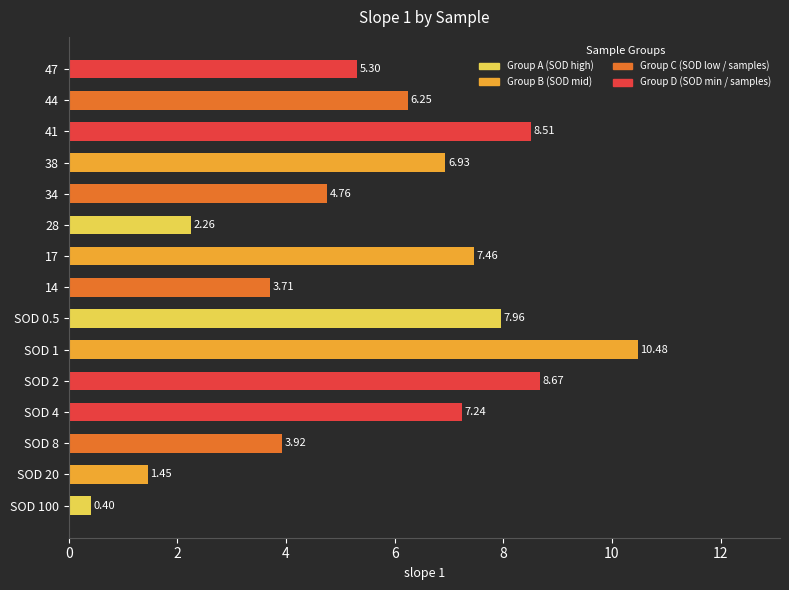

What is the difference between the values at SOD 20 and 28?

0.8